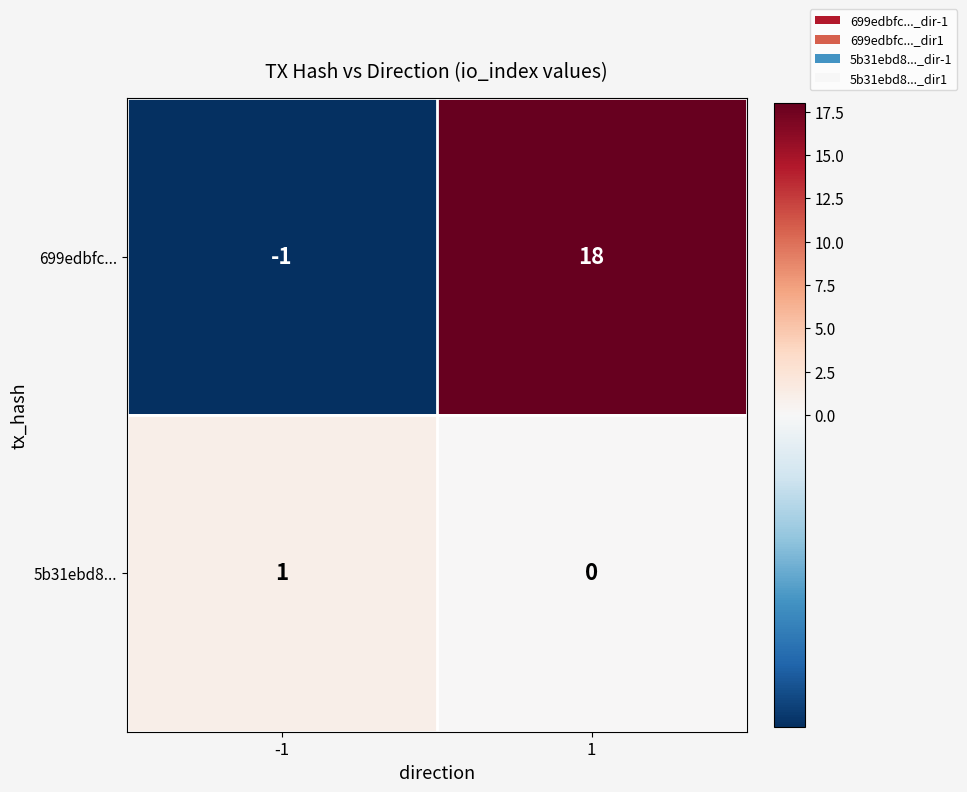

What is the difference between the maximum and minimum values in the 699edbfc... series?

19